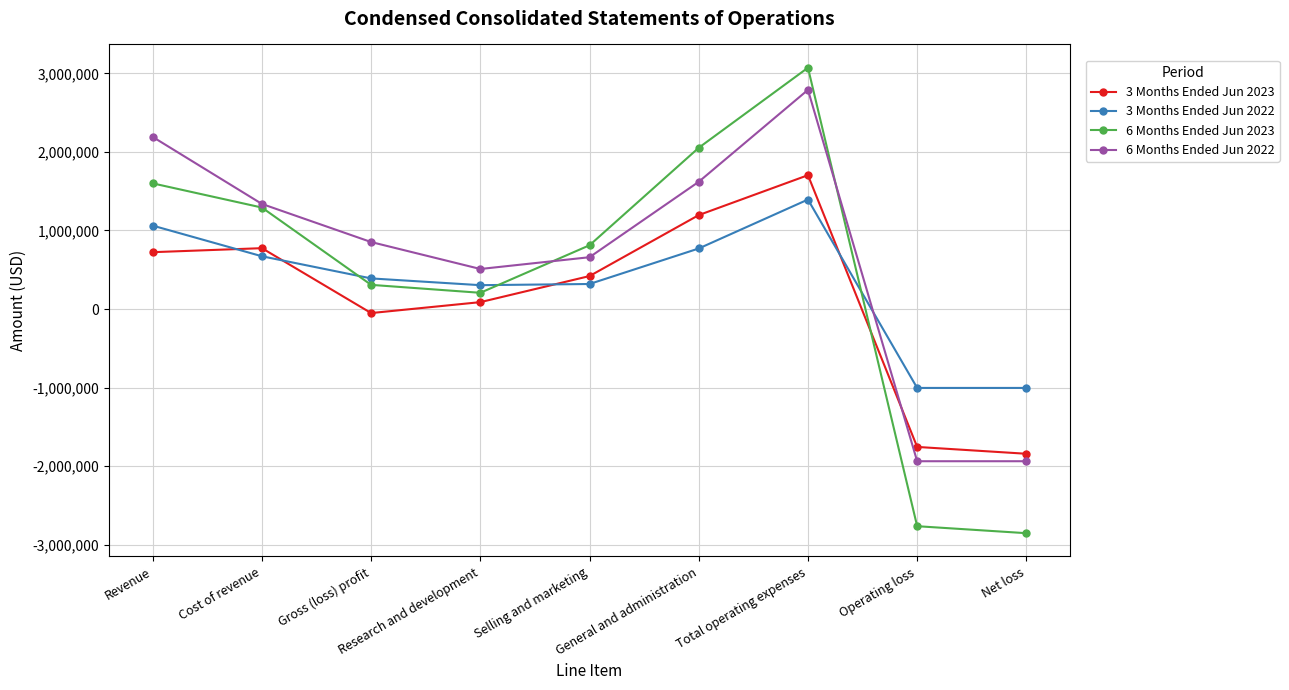

True or false: 3 Months Ended Jun 2022 has more than 1 interior local peaks.

False